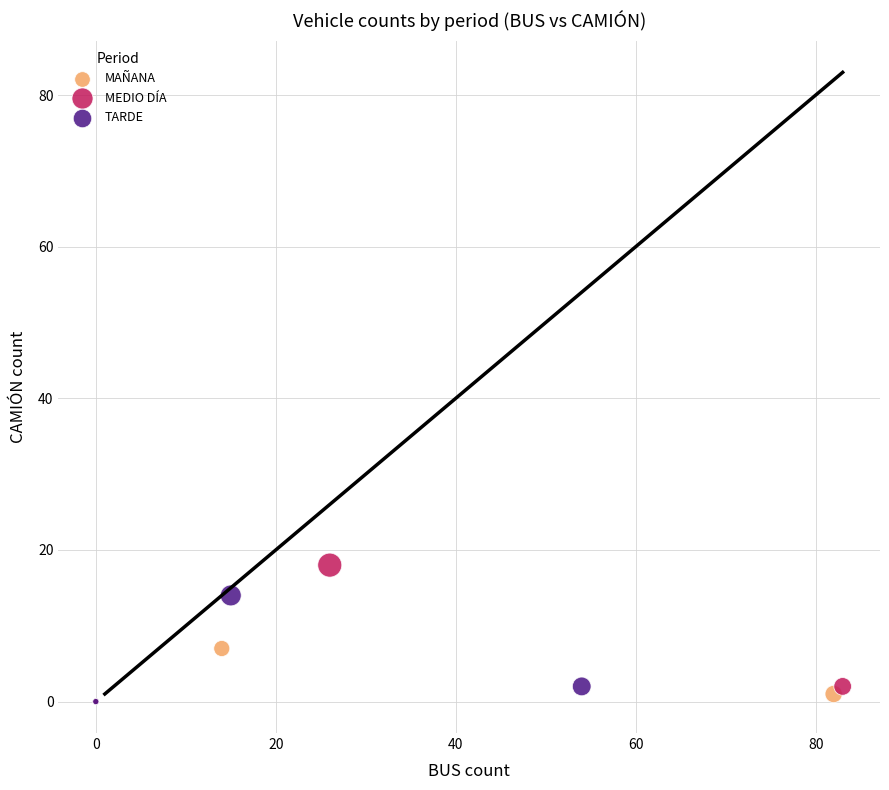

Which series has the largest Y range (max minus min)?

MEDIO DÍA